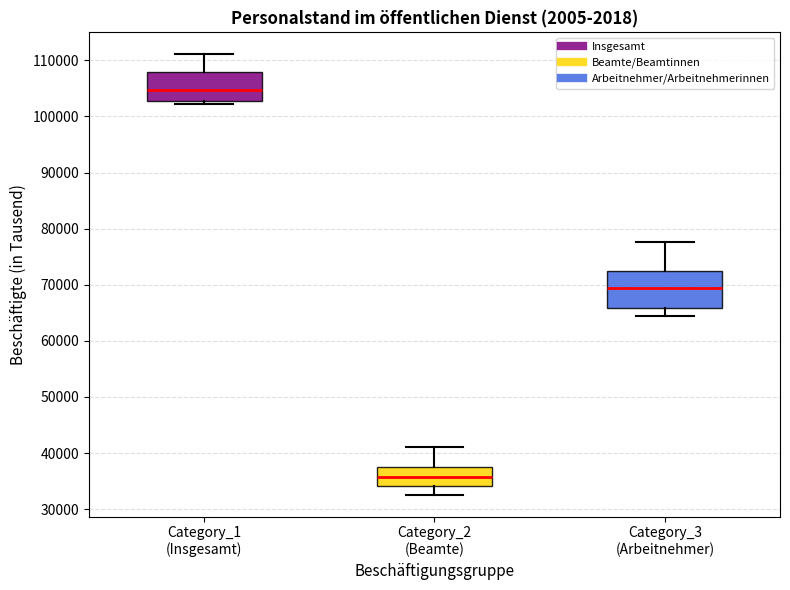

Which box has the highest median line?

Category_1 (Insgesamt)